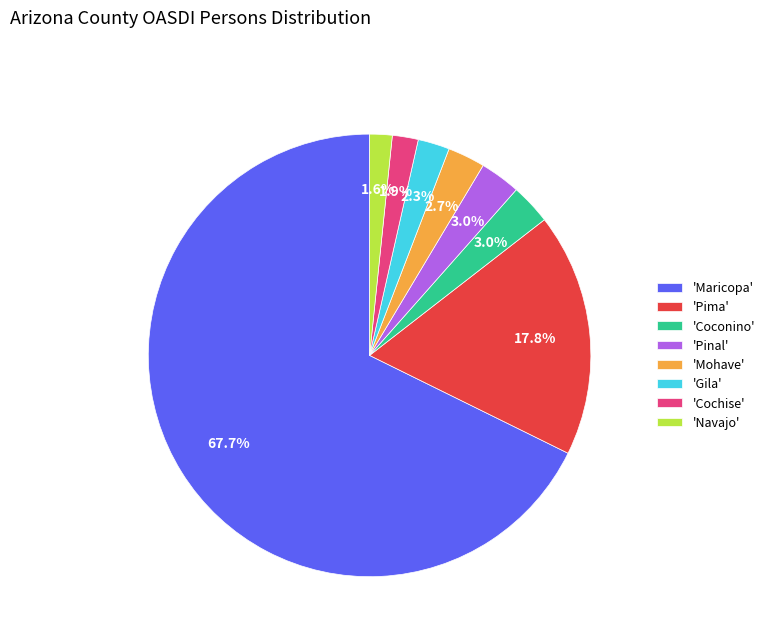

Which category has the biggest portion of the pie?

'Maricopa'